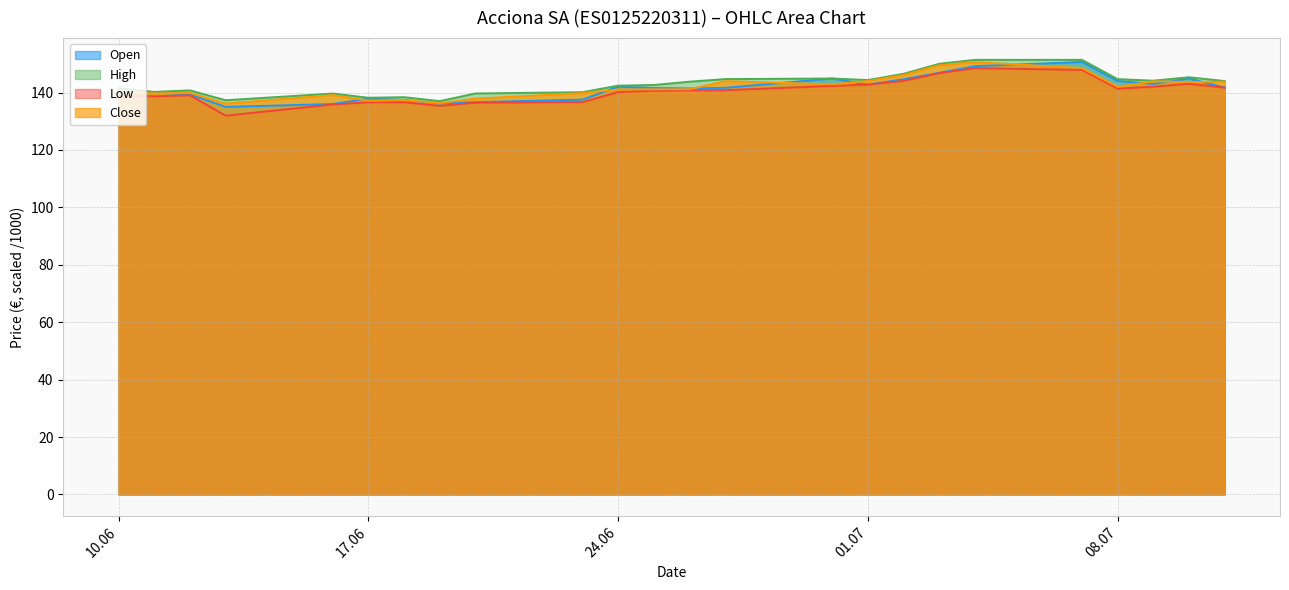

What is the lowest value of the Open series?

135.0